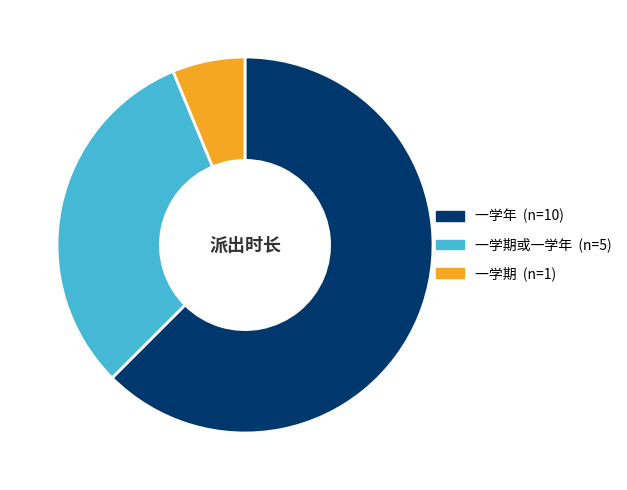

Is there any slice that represents more than half of the pie?

Yes